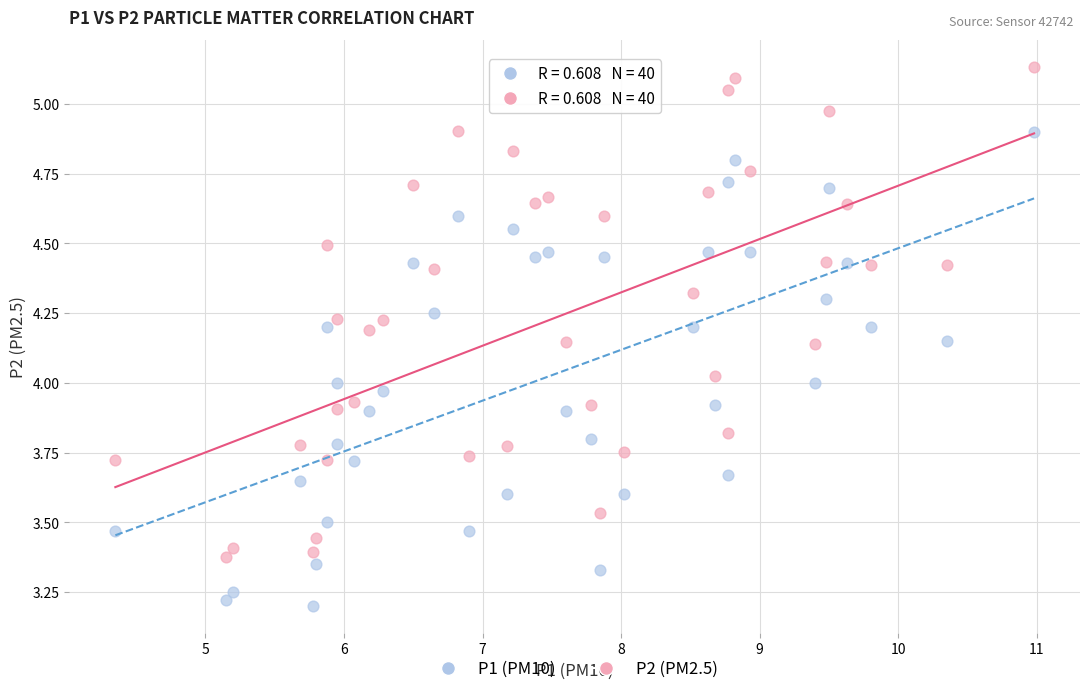

Which series contains the lowest Y value?

P1 (PM10)